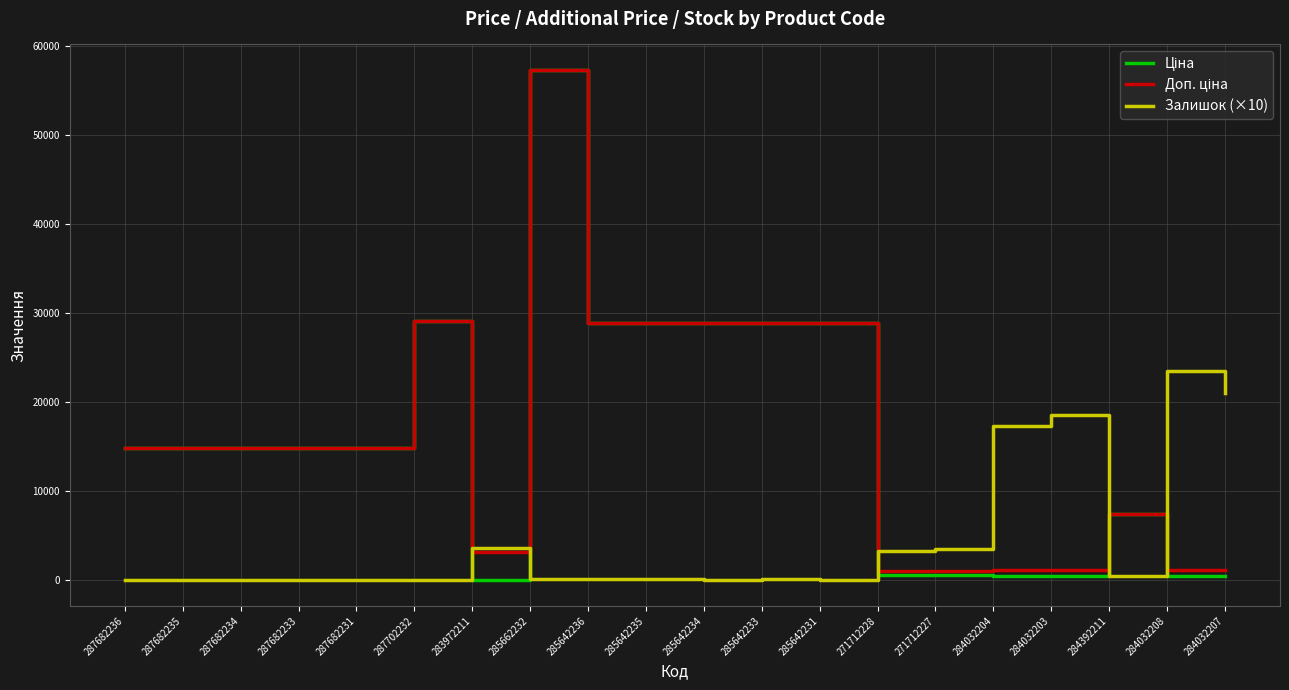

What is the spread (max minus min) of values at 287682234?

14817.6